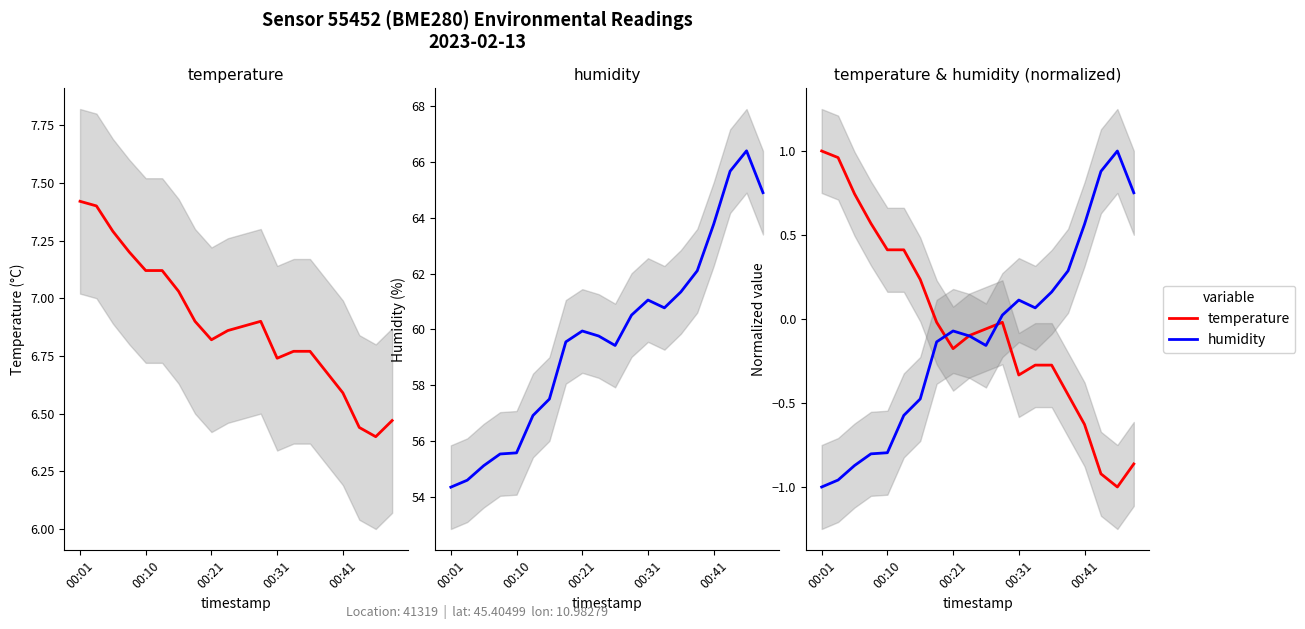

Rank the series by their maximum value, from highest to lowest.

temperature, humidity